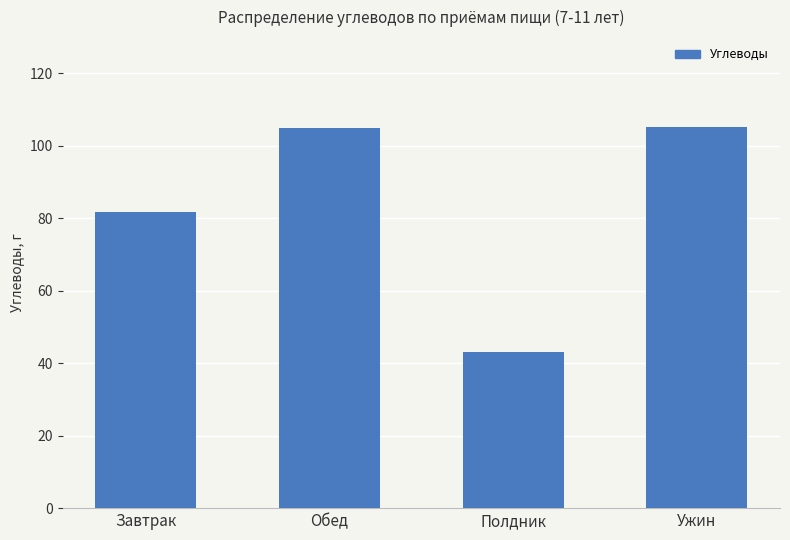

Which category has the lowest value across all series?

Полдник